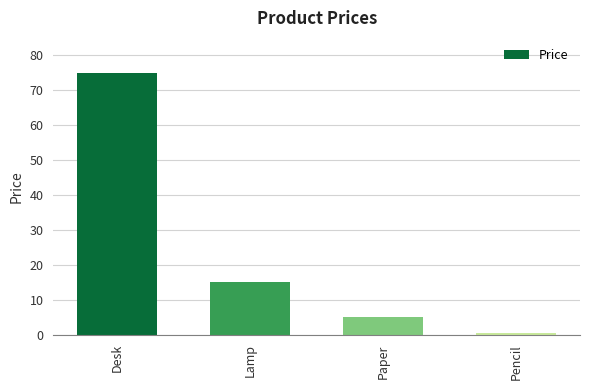

Reading right to left, extract all data points from this chart.

0.5	5.0	15.0	75.0